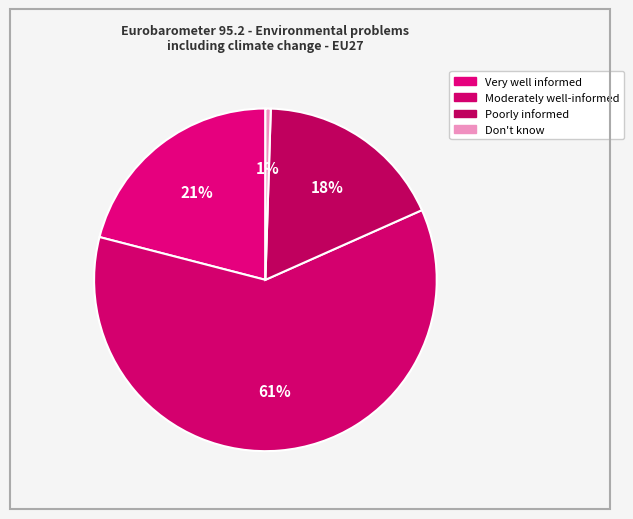

How many slices are in this pie chart?

4